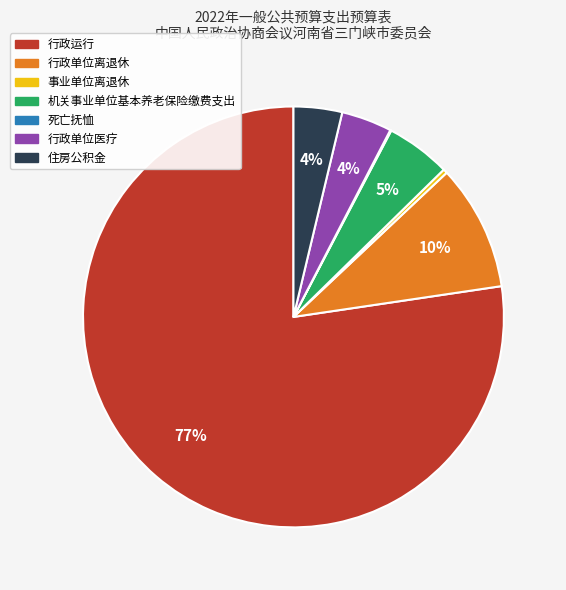

Do 机关事业单位基本养老保险缴费支出 and 事业单位离退休 together represent more than half of the pie?

No